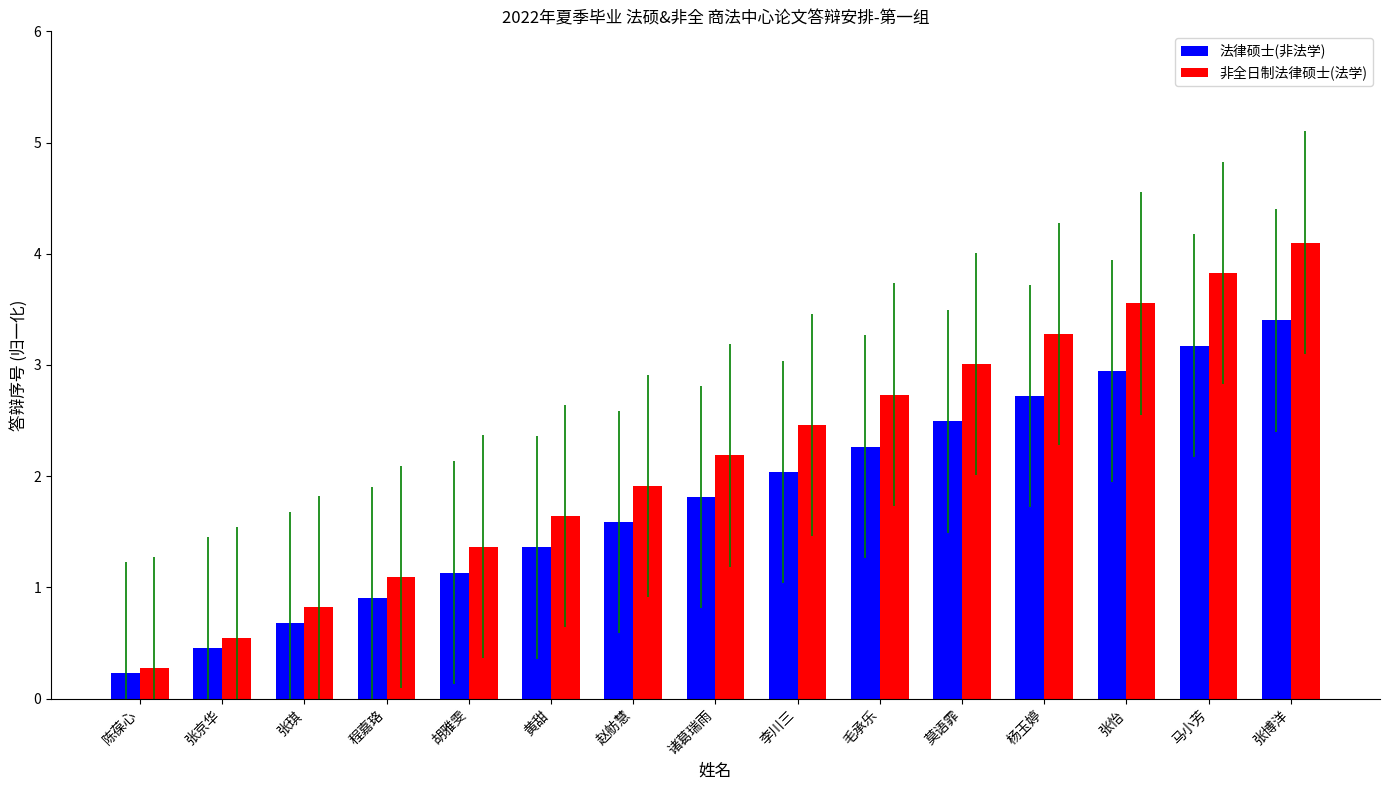

What is the difference between the 法律硕士(非法学) values at 诸葛瑞雨 and 莫语霏?

0.7